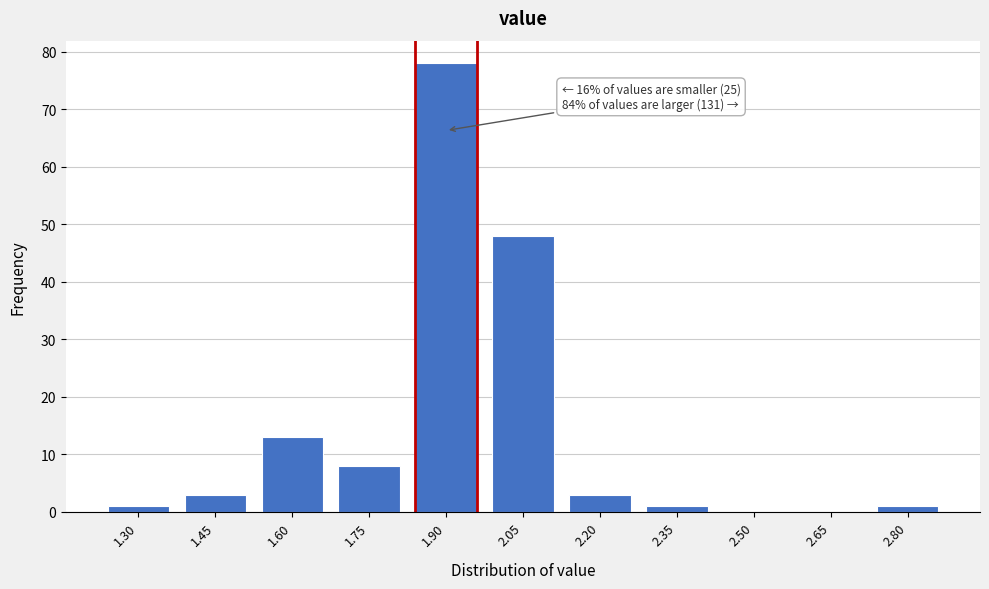

Reading left to right, what are all the values shown in this chart?

1.30=1	1.45=3	1.60=13	1.75=8	1.90=78	2.05=48	2.20=3	2.35=1	2.50=0	2.65=0	2.80=1